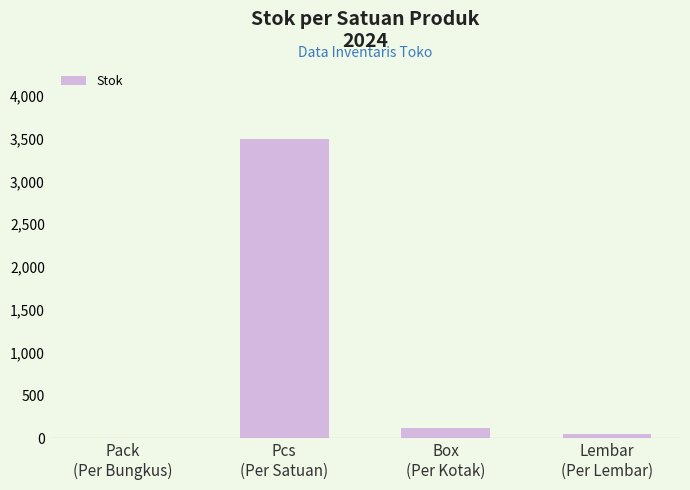

What is the greatest value displayed?

3500